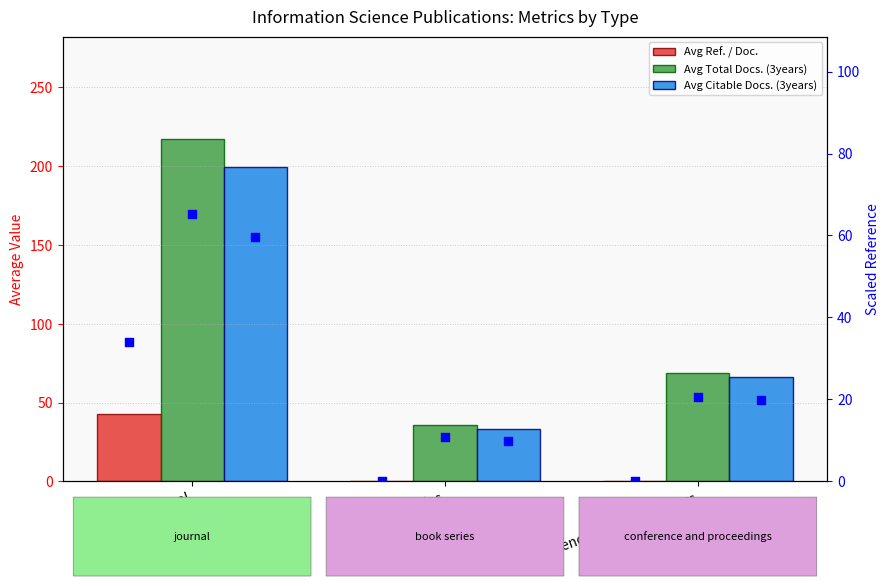

Which series has the widest spread of Y values?

Avg Total Docs. (3years)